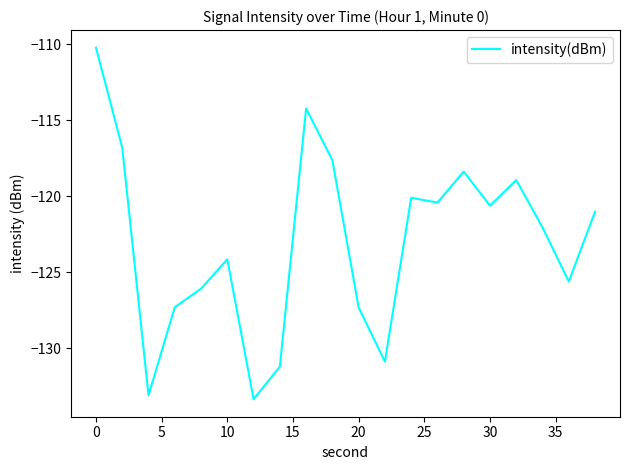

What is the minimum value shown in the chart?

-133.3